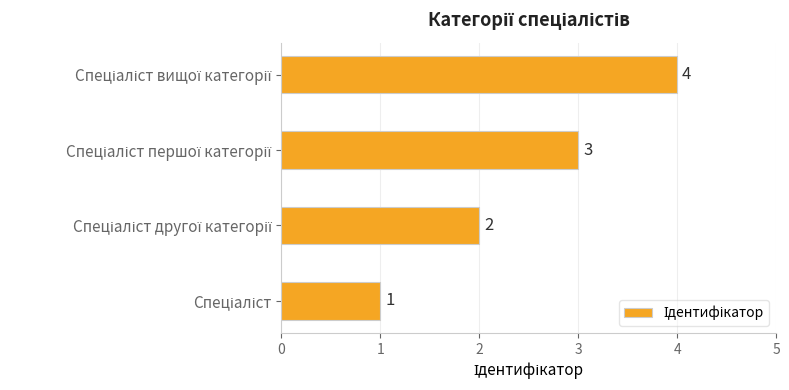

Count the values in the range 2 to 4.

3